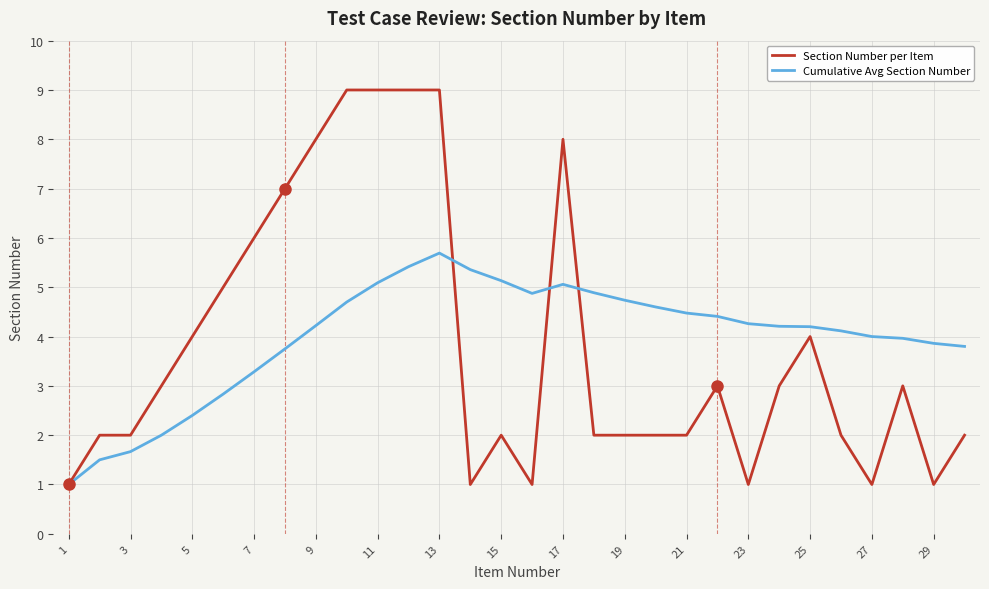

After their last crossing, which series has the higher values: Cumulative Avg Section Number or Section Number per Item?

Cumulative Avg Section Number